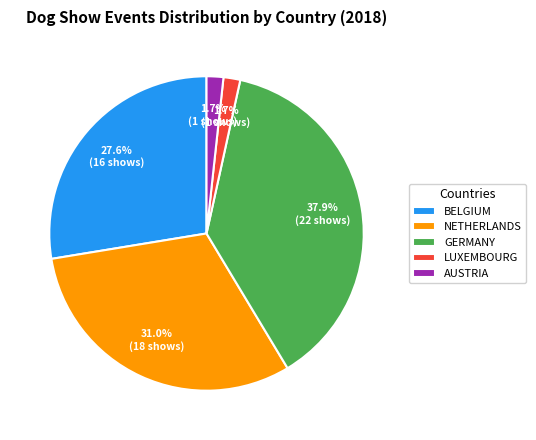

Which has a higher value, AUSTRIA or GERMANY?

GERMANY